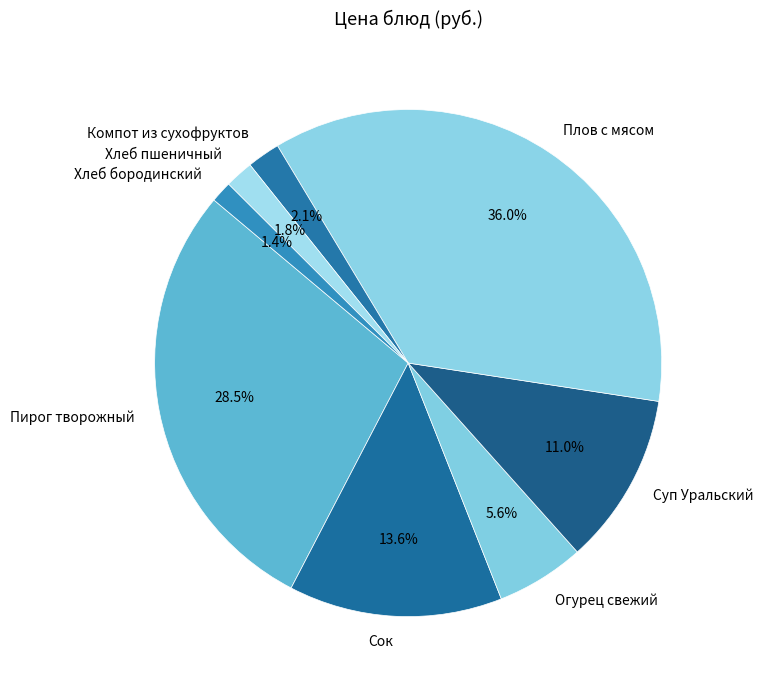

Which has a higher value, Компот из сухофруктов or Суп Уральский?

Суп Уральский